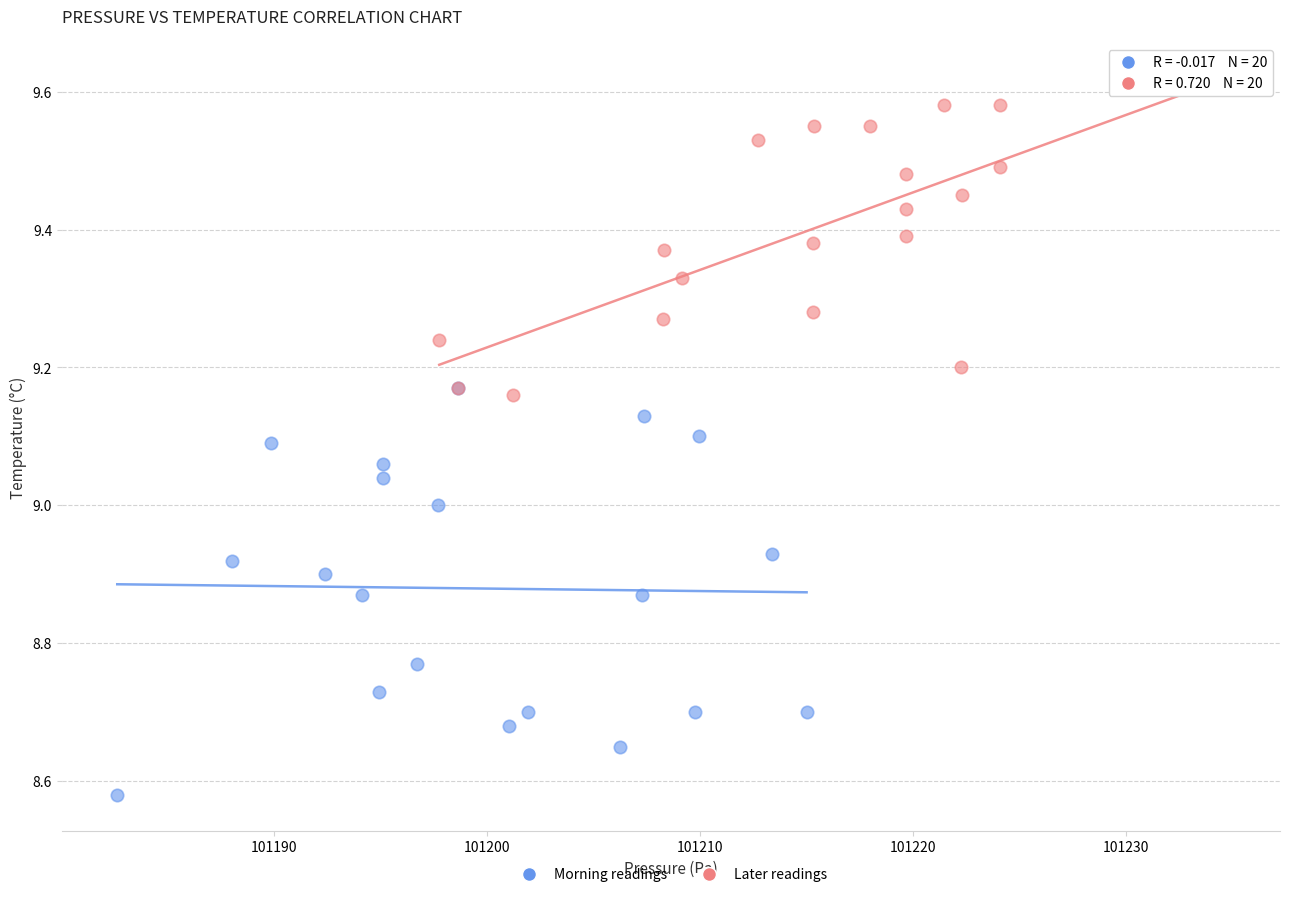

Which series contains the highest Y value?

Later readings